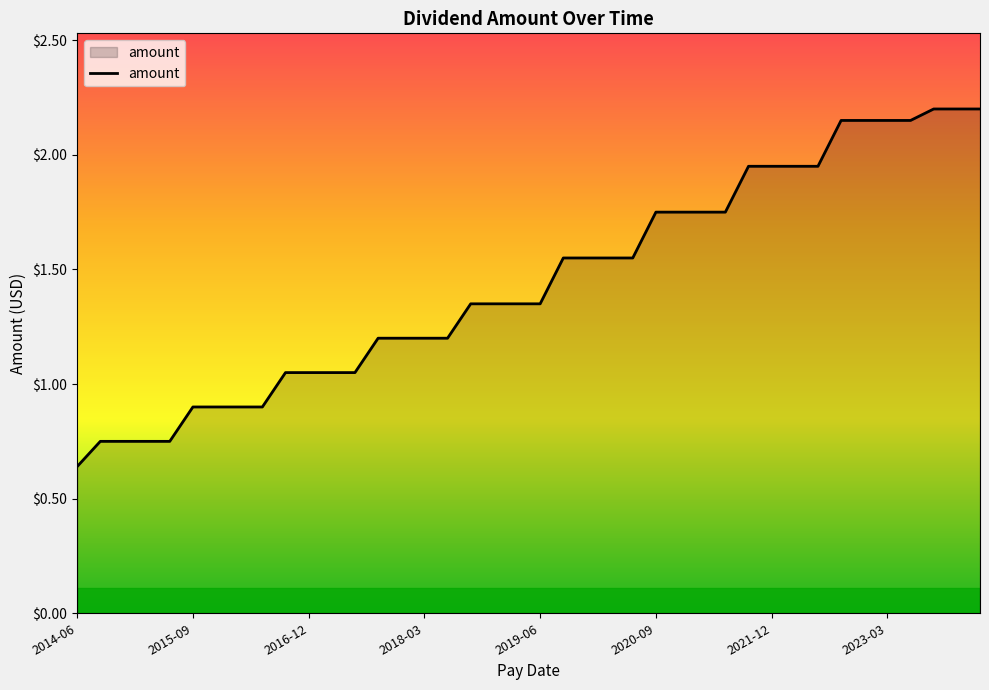

How many lines are shown in the chart?

1